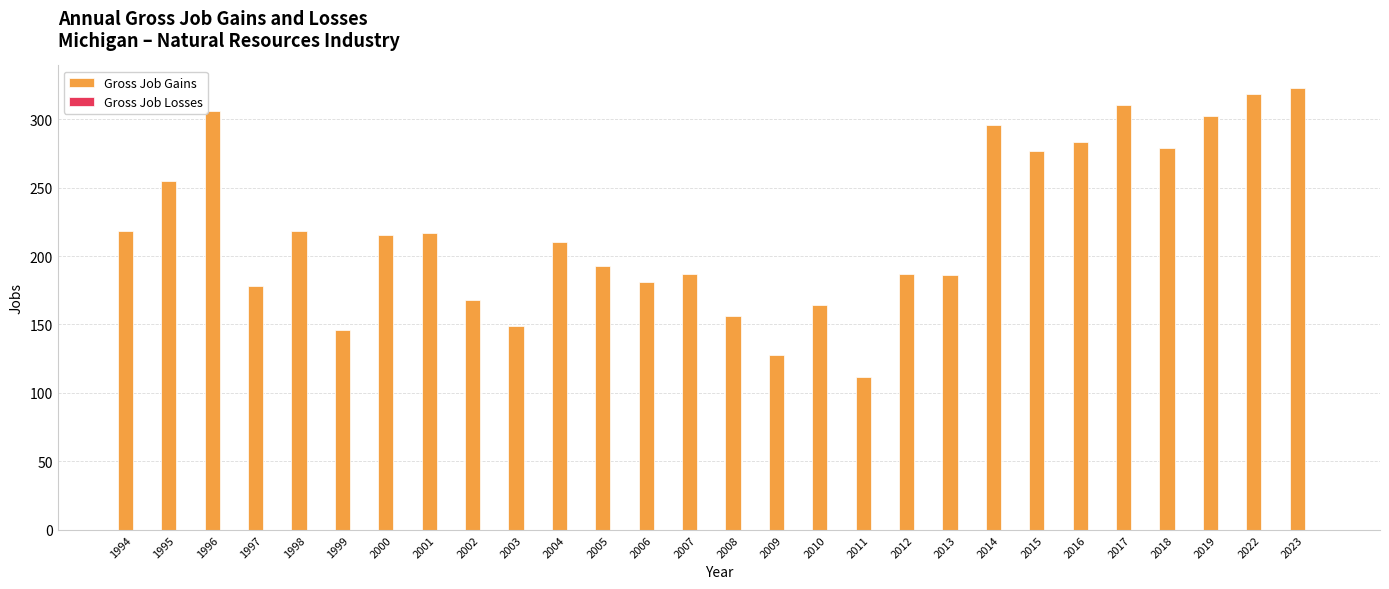

What is the average value?

220